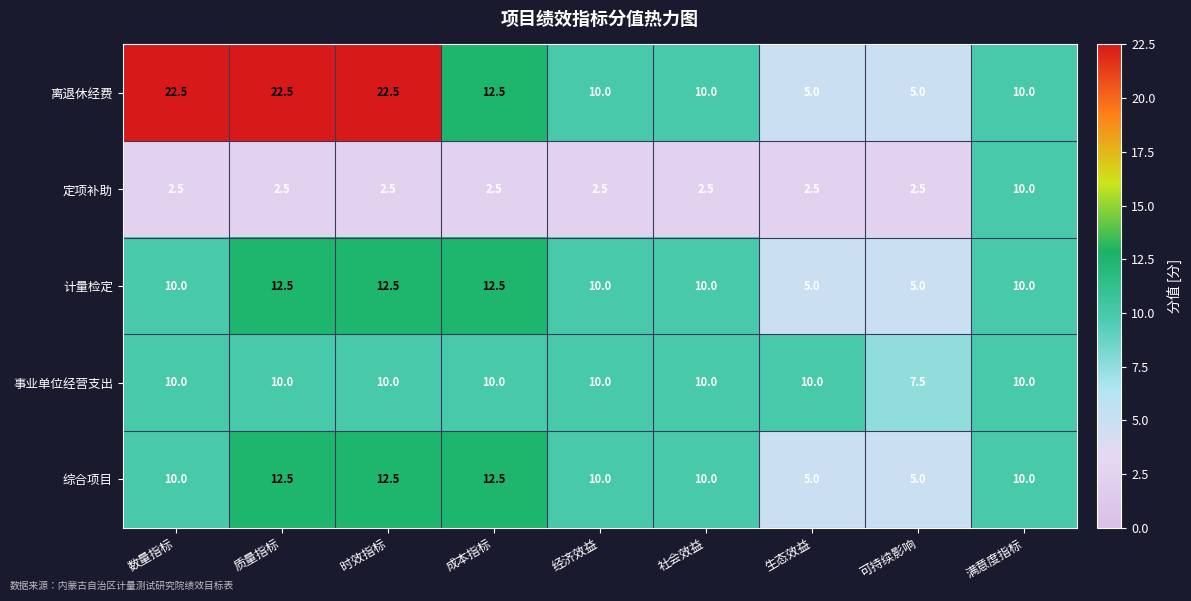

How many distinct data groups are displayed?

5